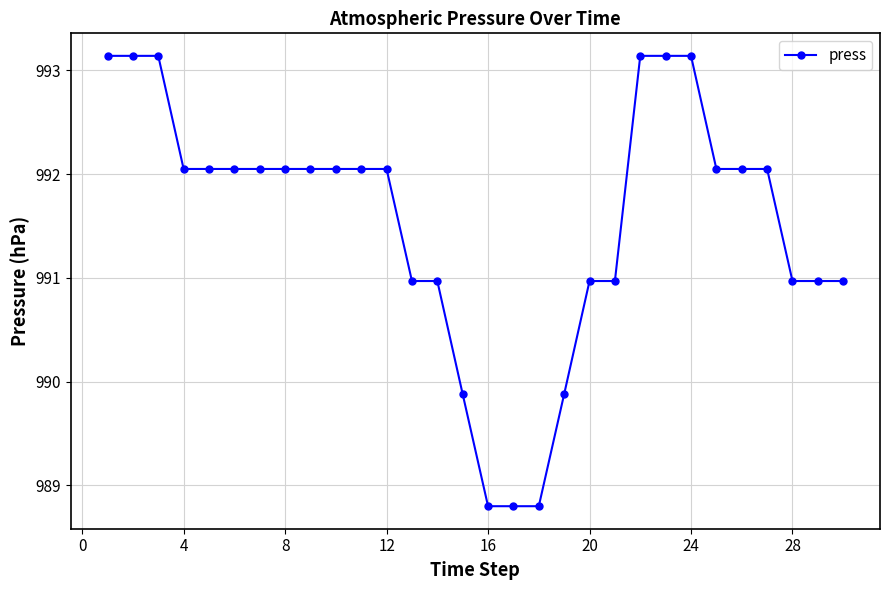

How many series are shown in this chart?

1